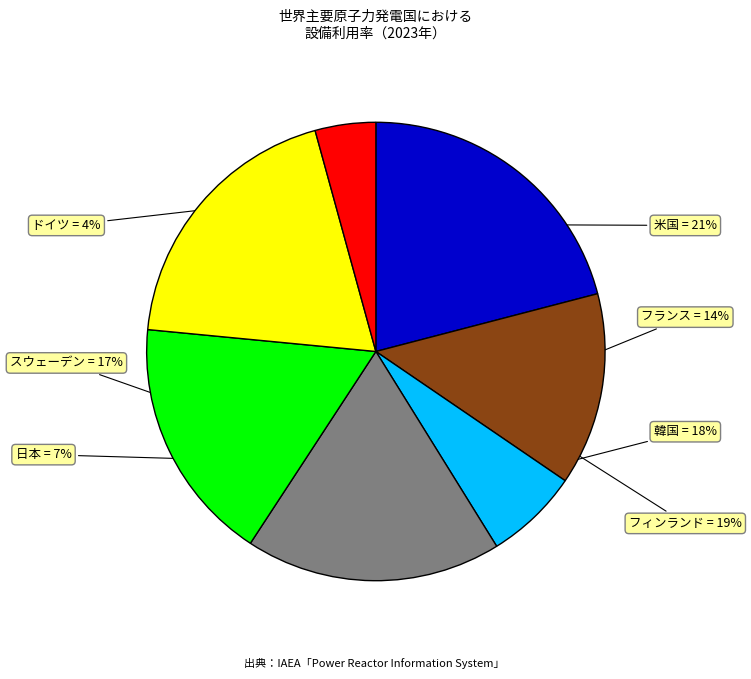

True or false: スウェーデン accounts for 17% of the total.

True